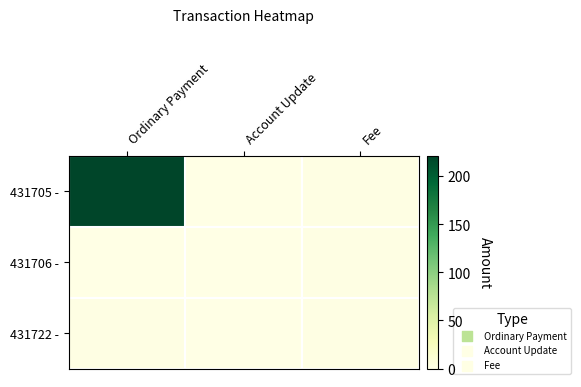

Reading left to right, extract all data points from this chart.

431705 -: Ordinary Payment=221	Account Update=0	Fee=1
431706 -: Ordinary Payment=0	Account Update=0	Fee=1
431722 -: Ordinary Payment=1	Account Update=0	Fee=1